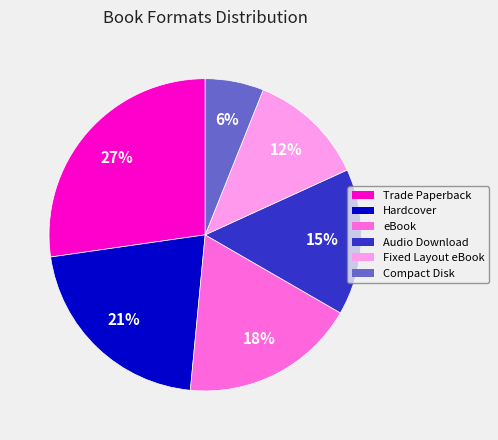

The Trade Paperback slice represents 27% of the pie. True or false?

True